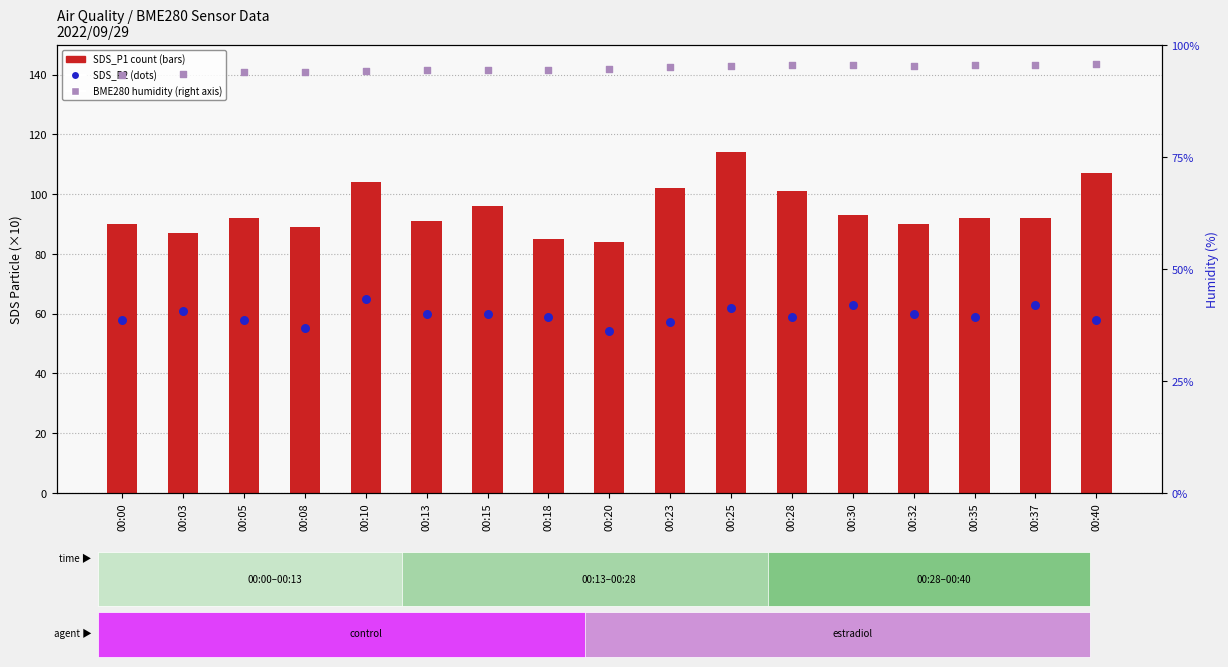

Which series reaches the maximum Y coordinate?

SDS_P1 (×10)